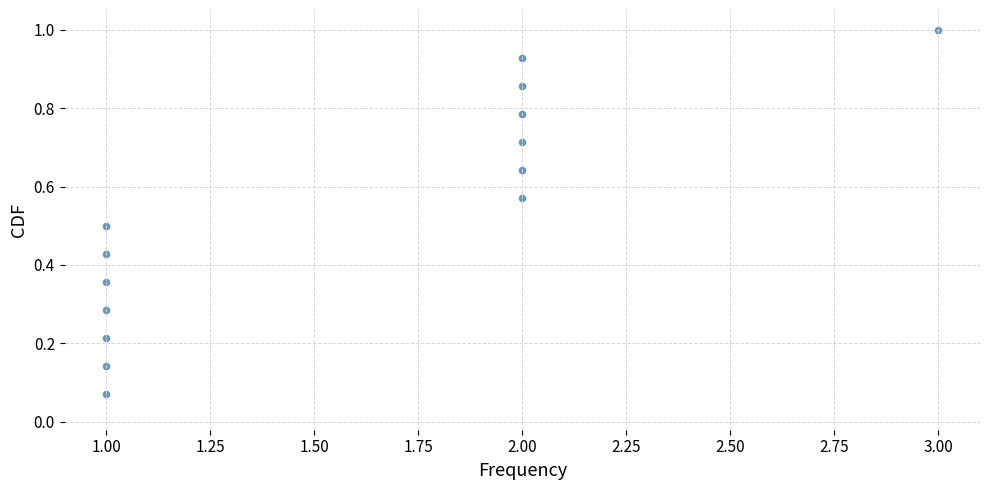

What is the range of X values (max minus min)?

2.0